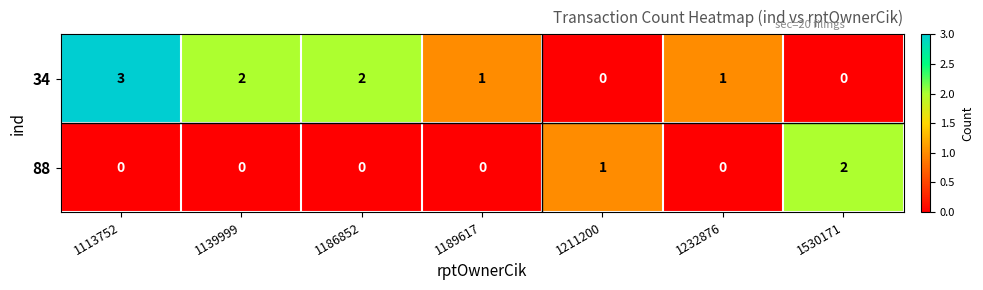

Count the number of categories in the chart.

7